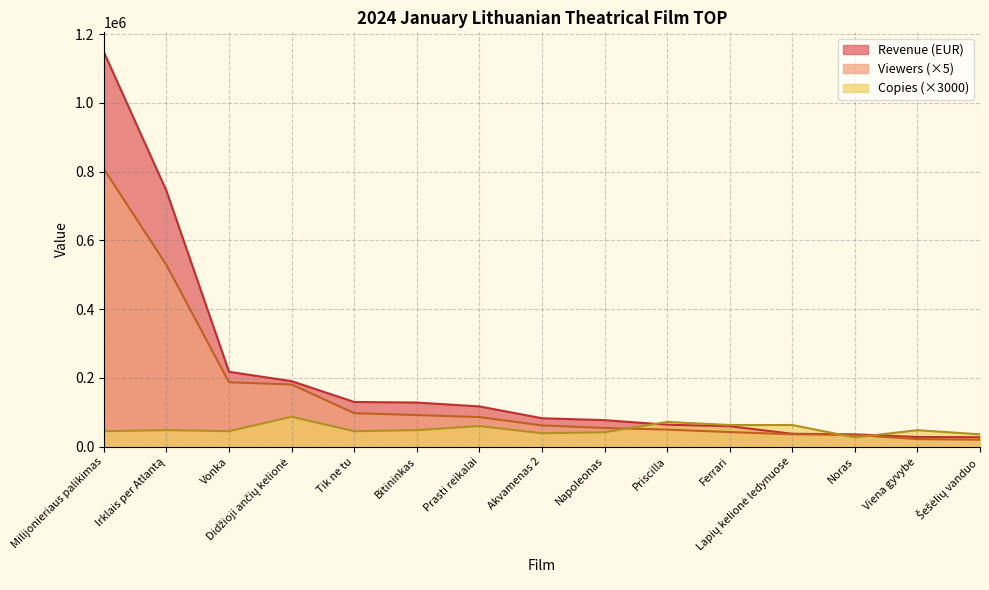

At which category does Copies reach its first local valley?

Vonka